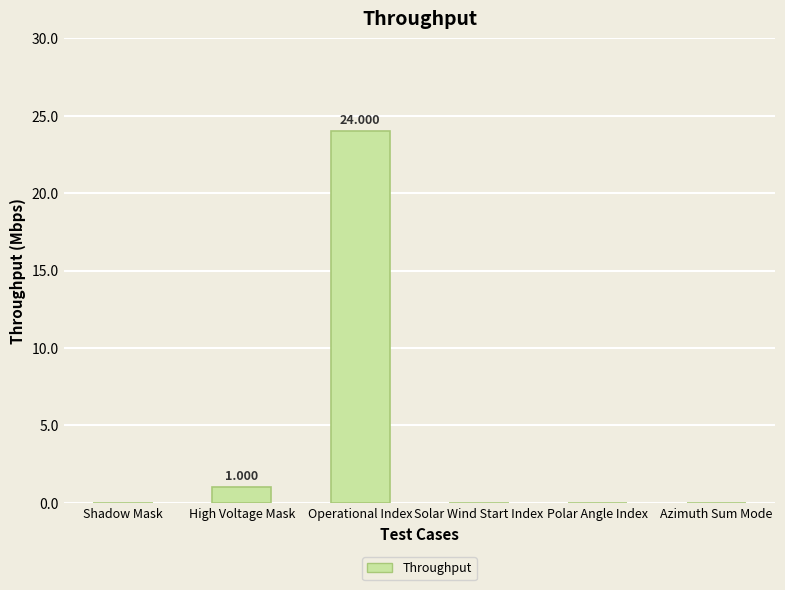

Which label corresponds to the largest value in the chart?

Operational Index